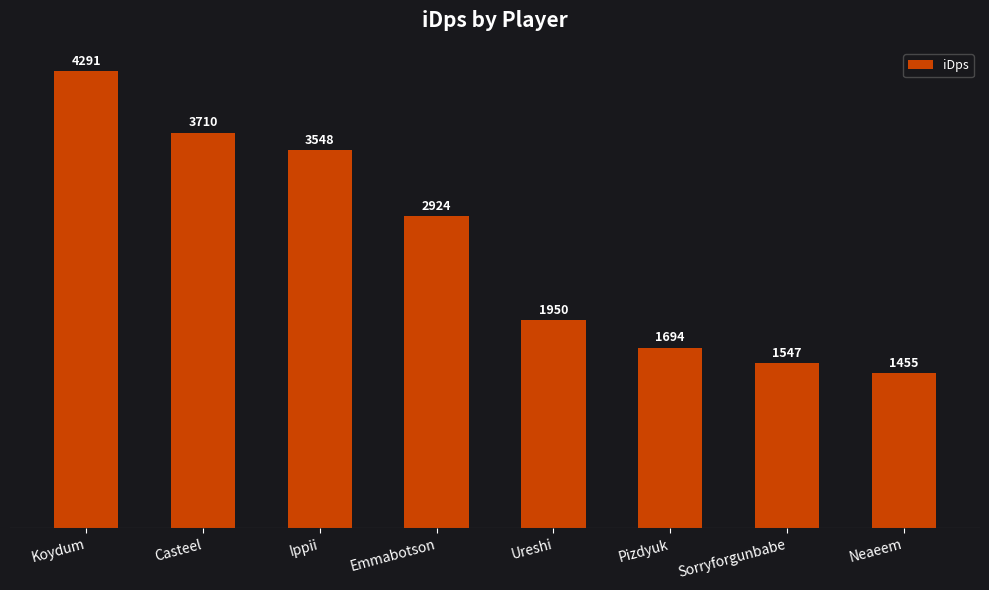

Does the chart contain any negative values?

No